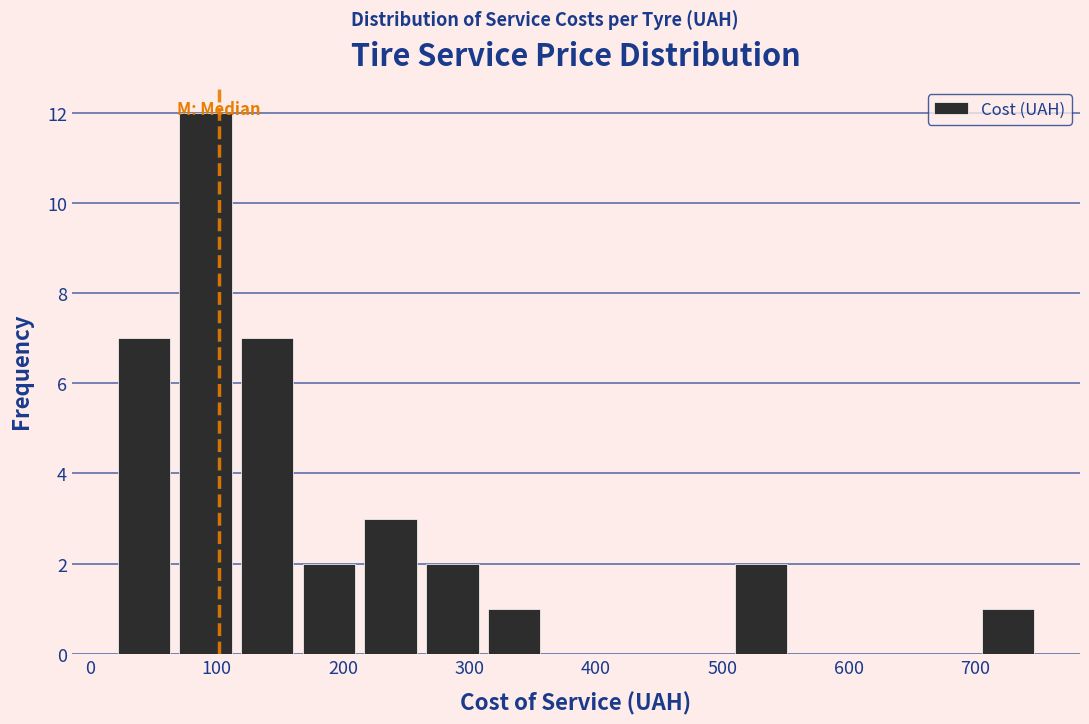

What is the height of the bar covering 70 to 120 on the x-axis? Neither the bar edges nor the heights are printed on the chart, so give them approximately, as read against the axes.

12